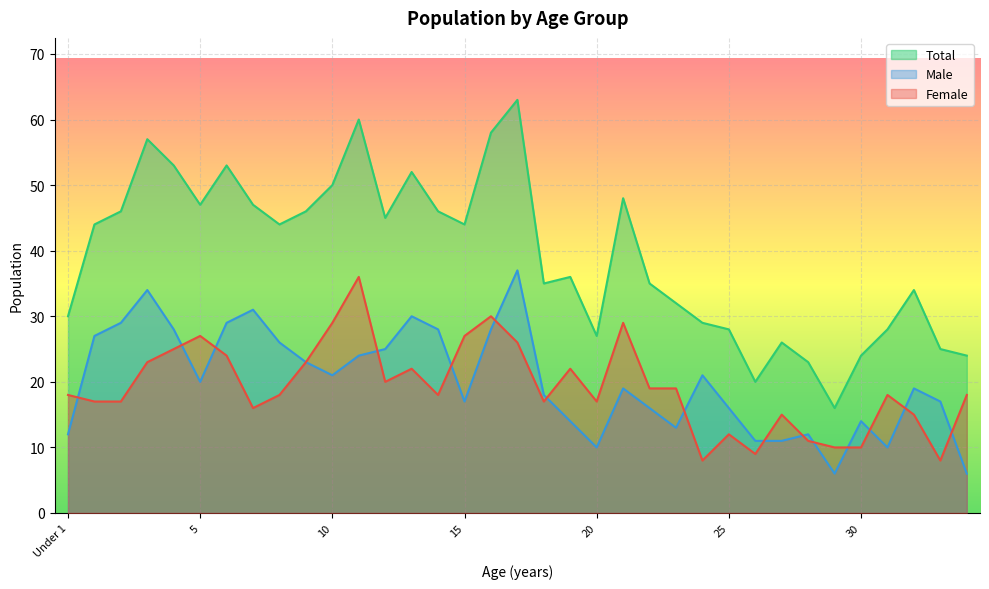

Which series has the largest range (max minus min)?

Total